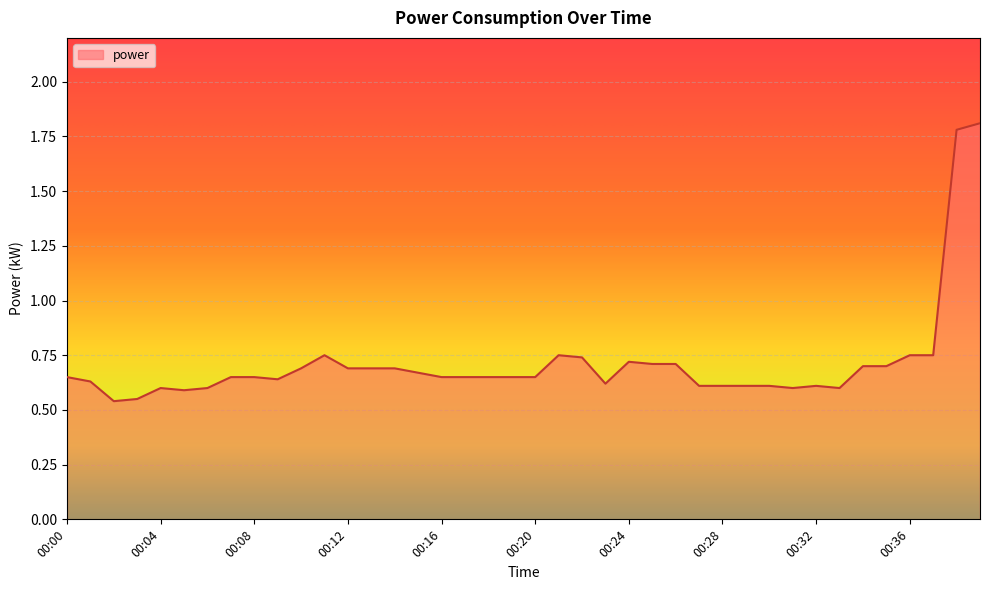

What is the greatest value displayed?

1.8